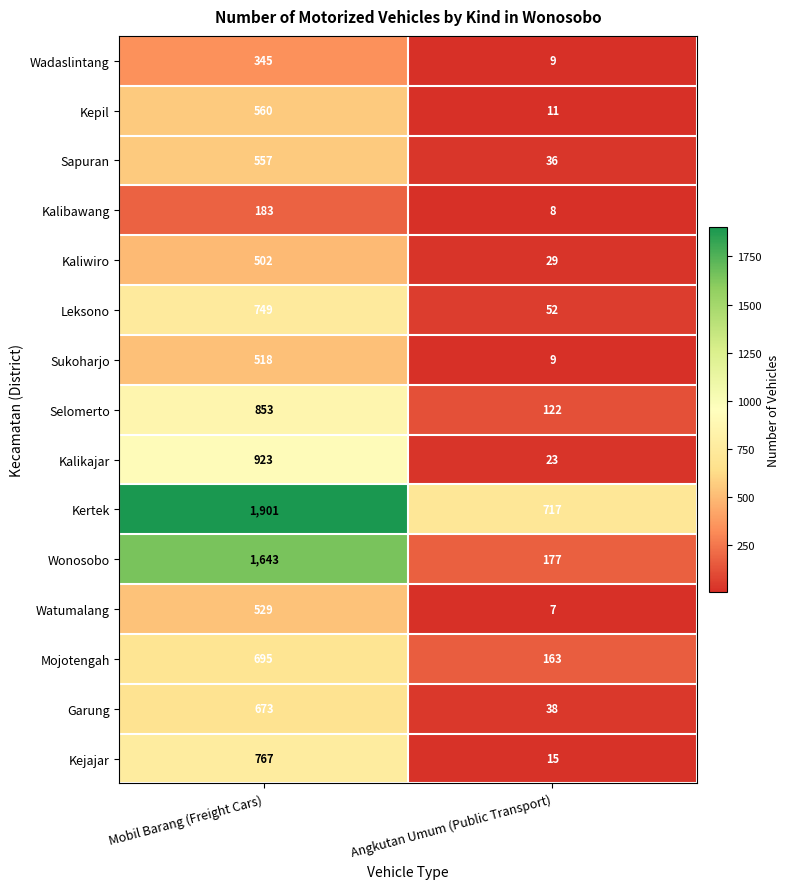

Is it true that Selomerto equals 1517 at Mobil Barang (Freight Cars)?

False